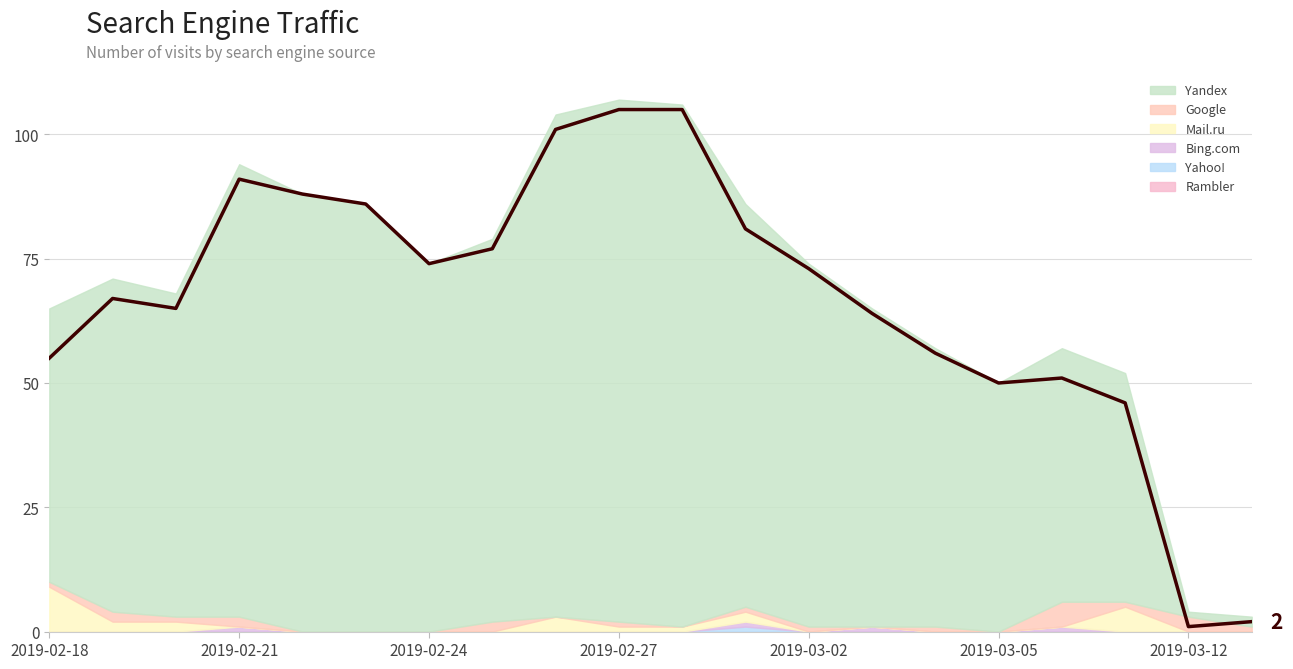

How many values are below 73?

10